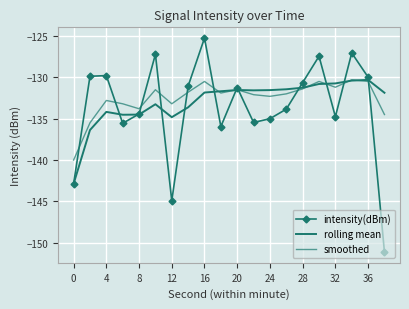

After their last crossing, which series has the higher values: smoothed or intensity(dBm)?

smoothed